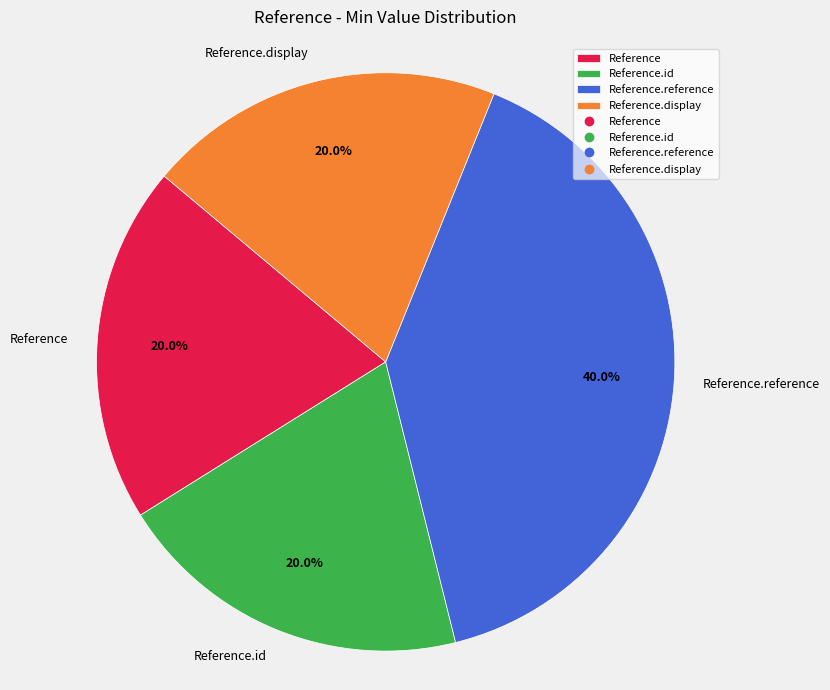

Is Reference.reference the majority of the pie?

No